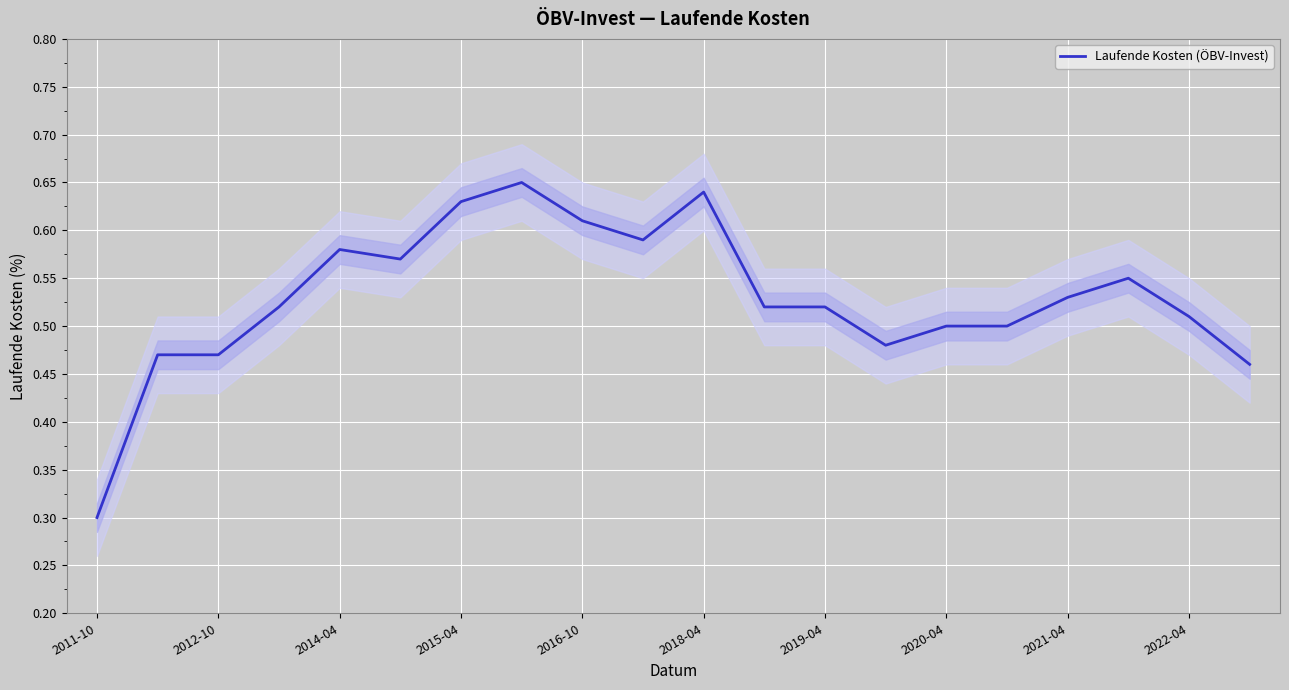

What is the maximum value shown in the chart?

0.7